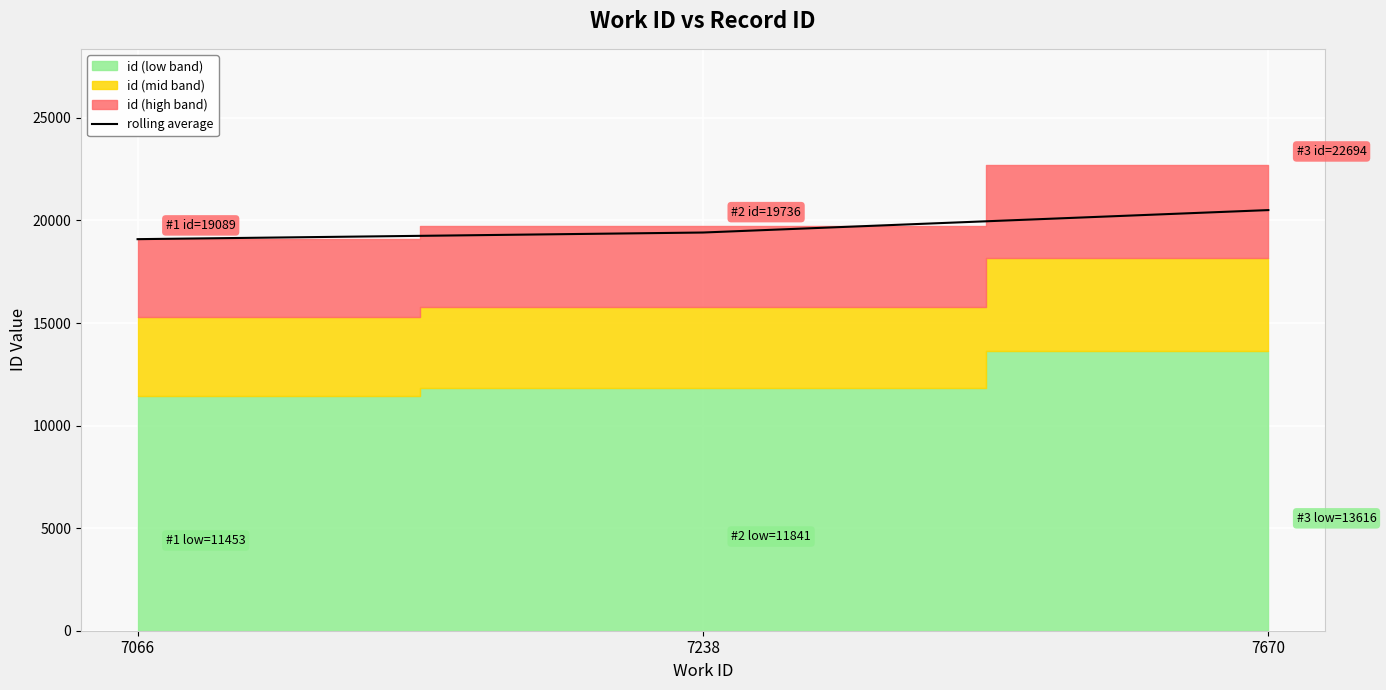

Reading left to right, transcribe all the data shown in this chart.

19089.0	19412.5	20506.3